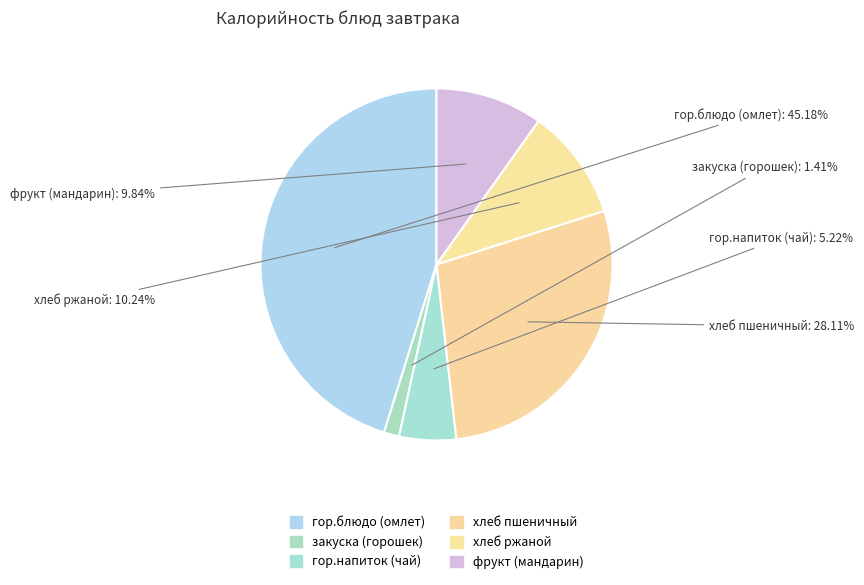

To the nearest percent, what percentage of the pie is закуска (горошек)?

1%